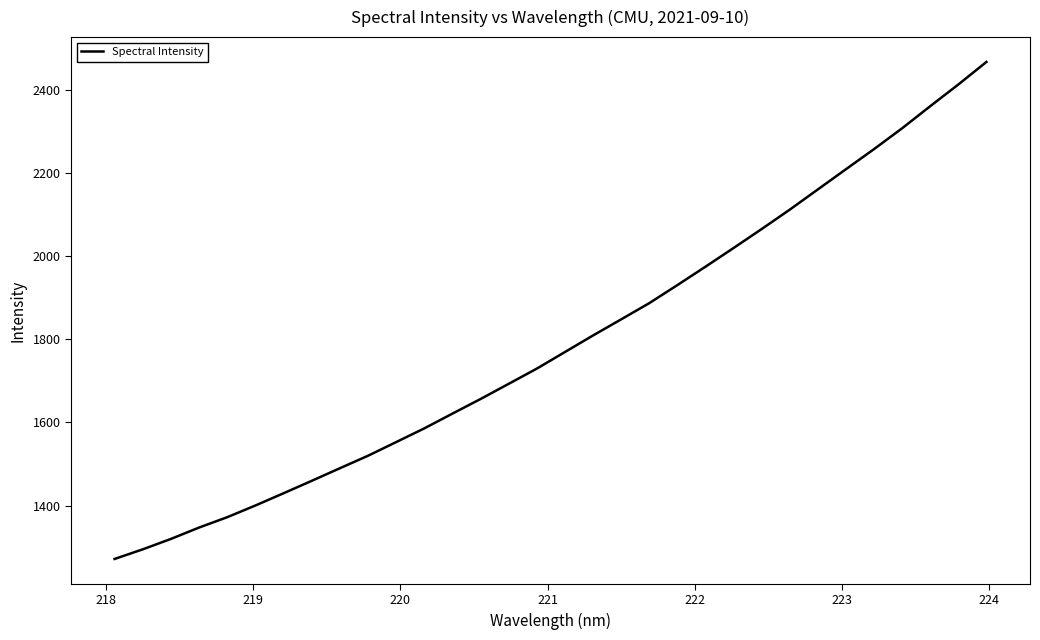

What is the difference between the maximum and minimum values?

1194.8